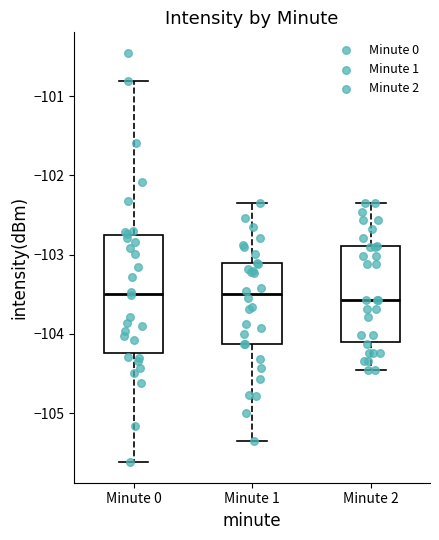

Reading left to right, transcribe this box plot: for each box, give where its median line is, the range the box spans, and where its two whiskers end, as read against the y-axis. The values are not printed on the chart, so give them approximately, as read against the axis.

Minute 0: median -103.5, box -104.2 to -102.8, whiskers -105.6 to -100.8
Minute 1: median -103.5, box -104.1 to -103.1, whiskers -105.3 to -102.3
Minute 2: median -103.6, box -104.1 to -102.9, whiskers -104.5 to -102.3